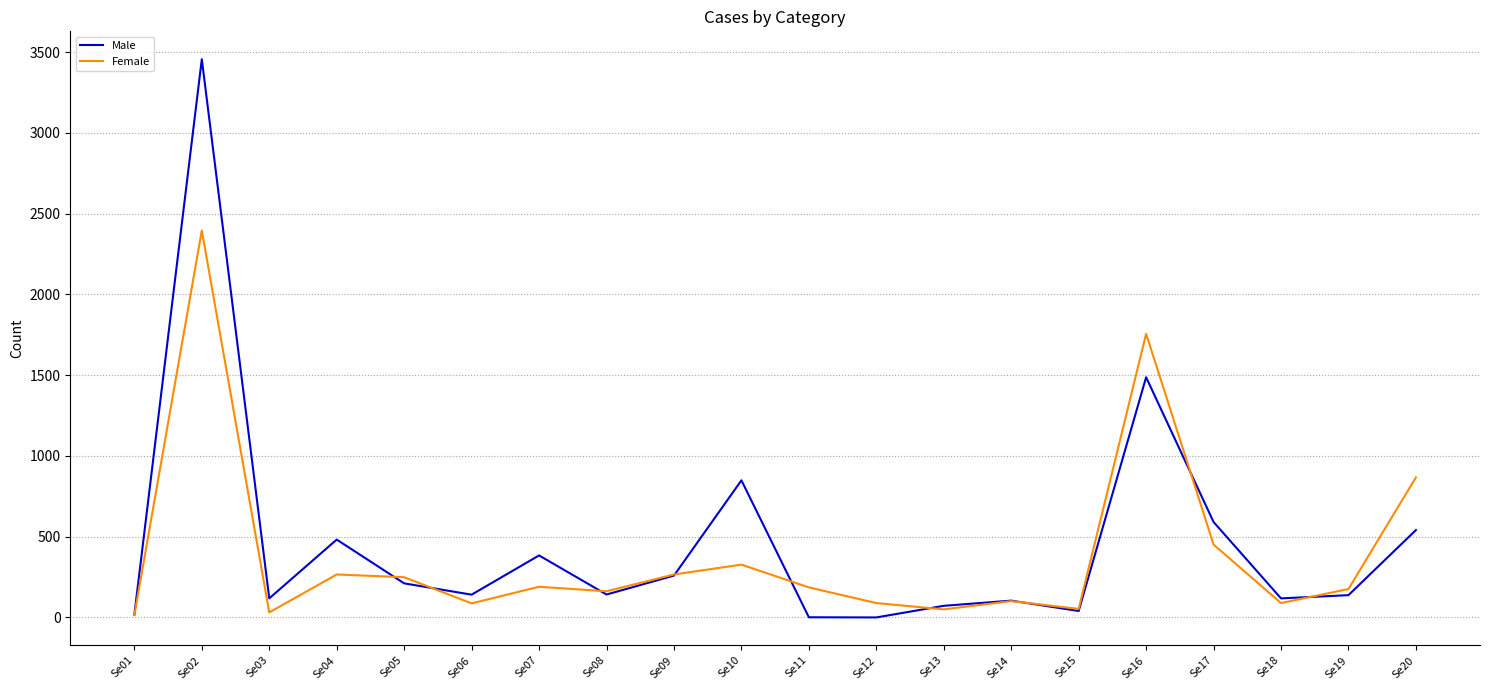

At which category is the sum across all series the highest?

Se02